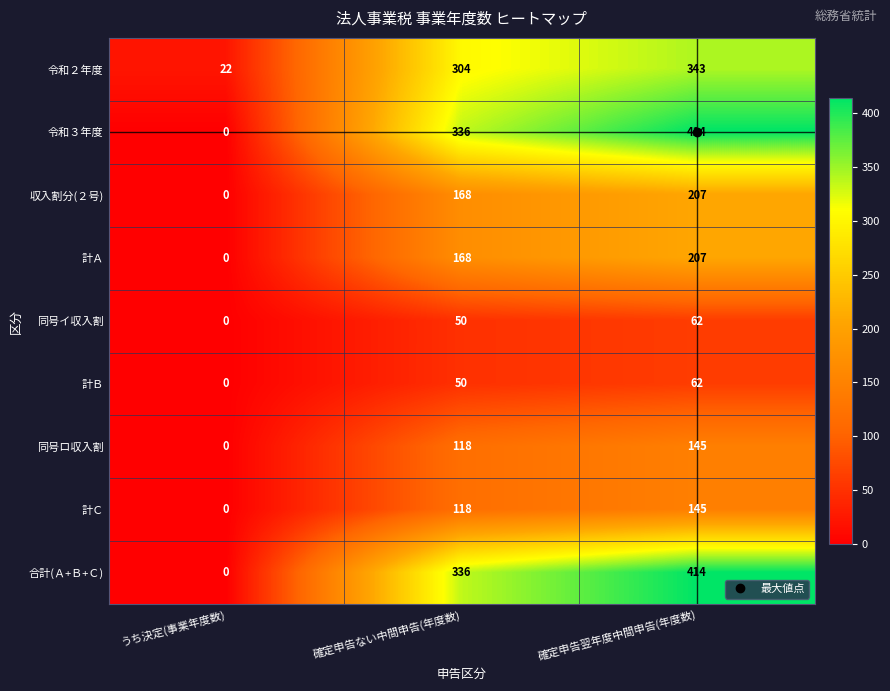

Count the number of data series in this chart.

9